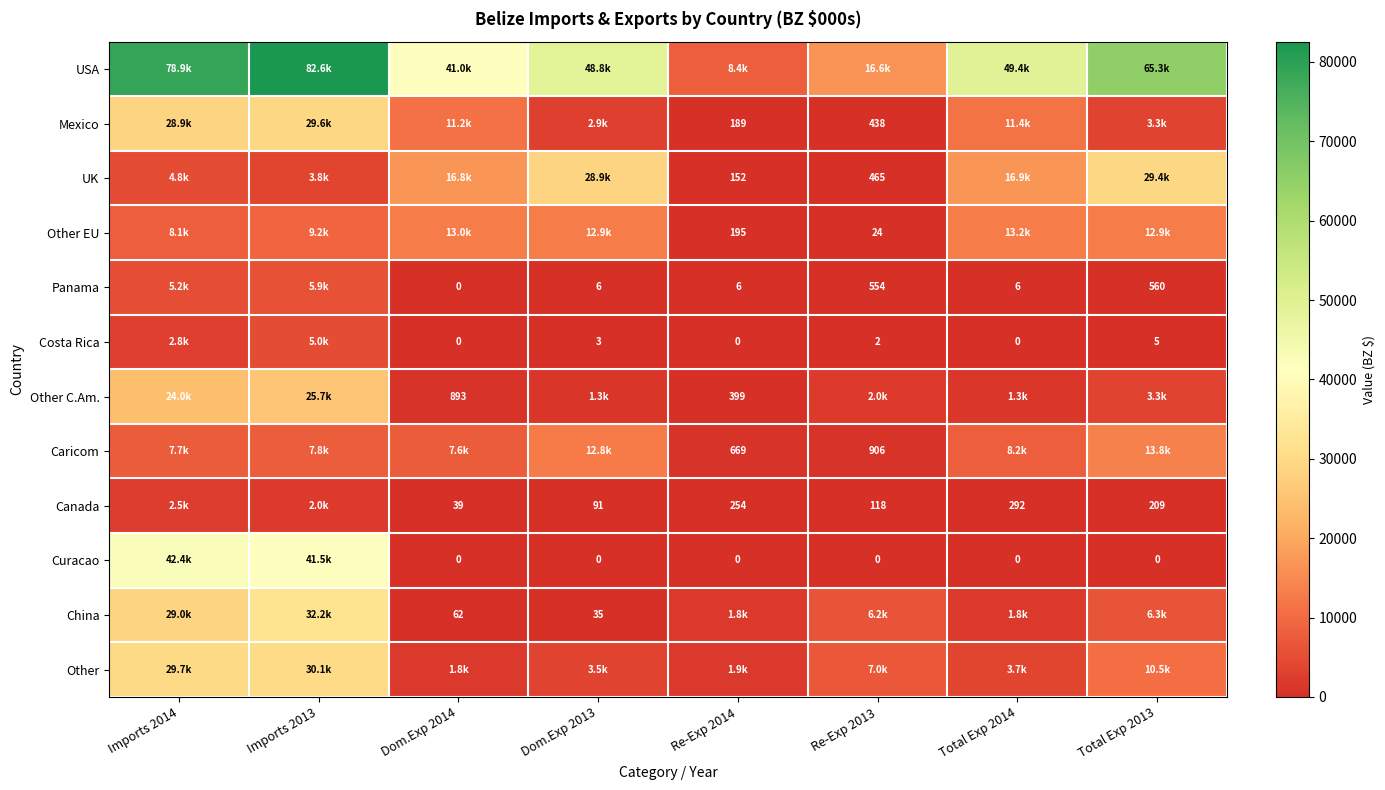

Is it true that Costa Rica equals 1881.6 at Re-Exp 2014?

False